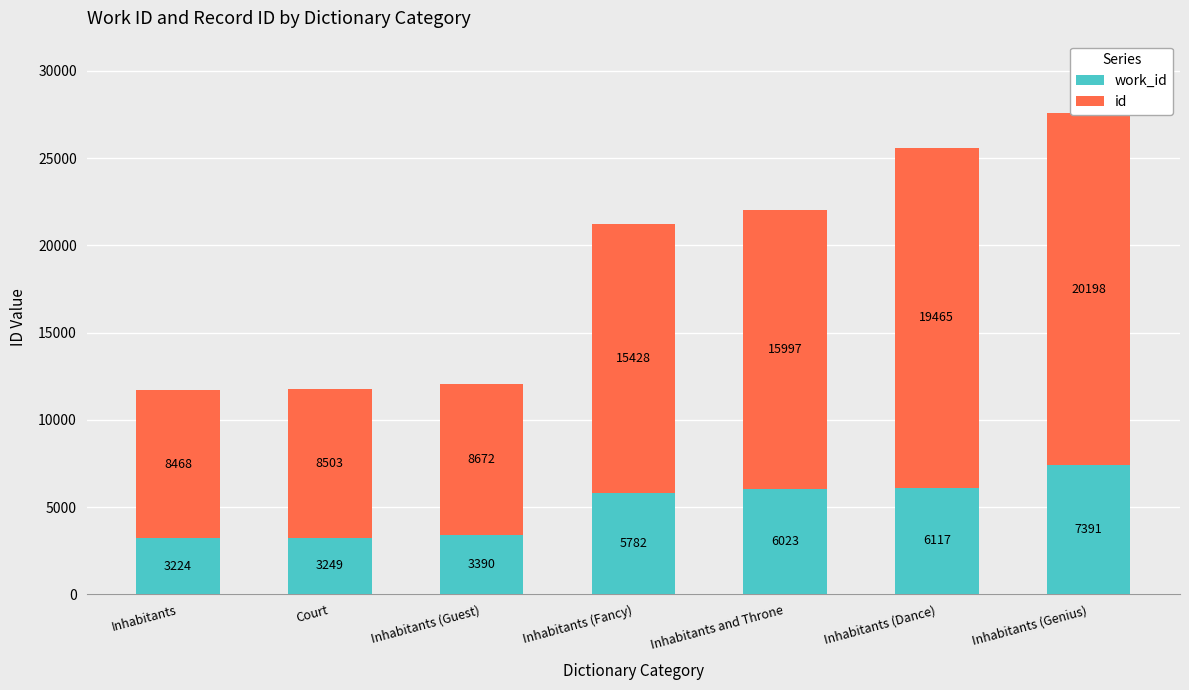

Are the bars horizontal?

No